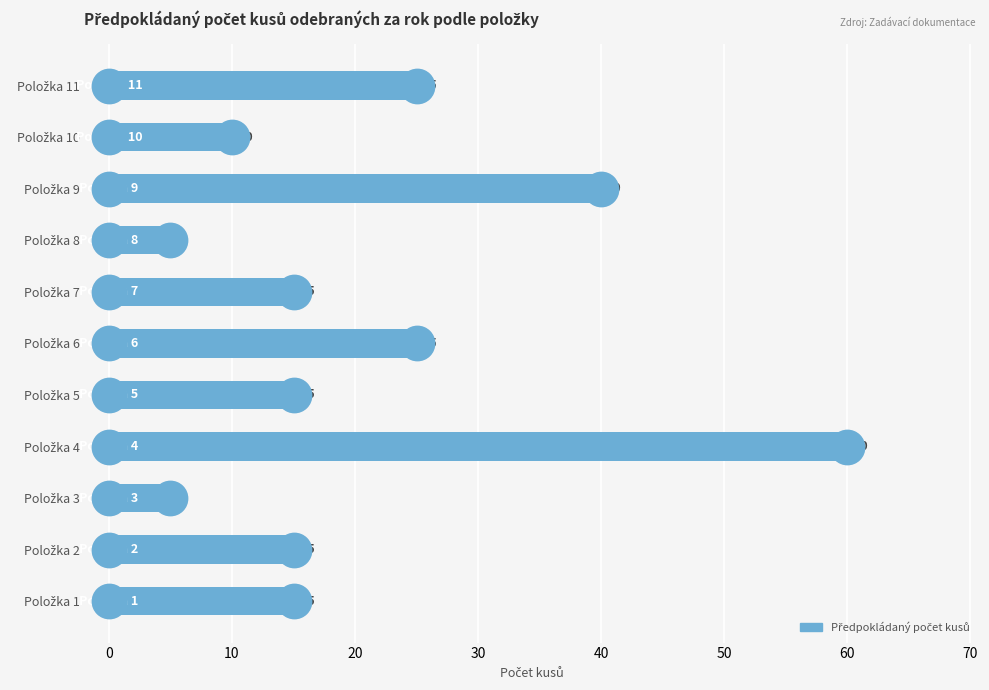

What is the maximum value shown in the chart?

60